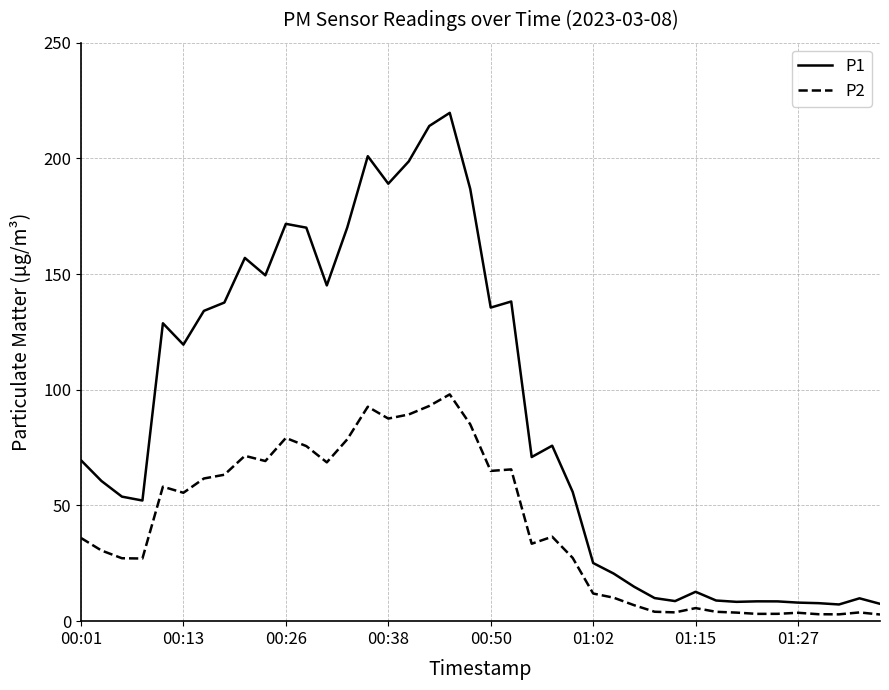

List the series in order of their peak value, highest first.

P1, P2